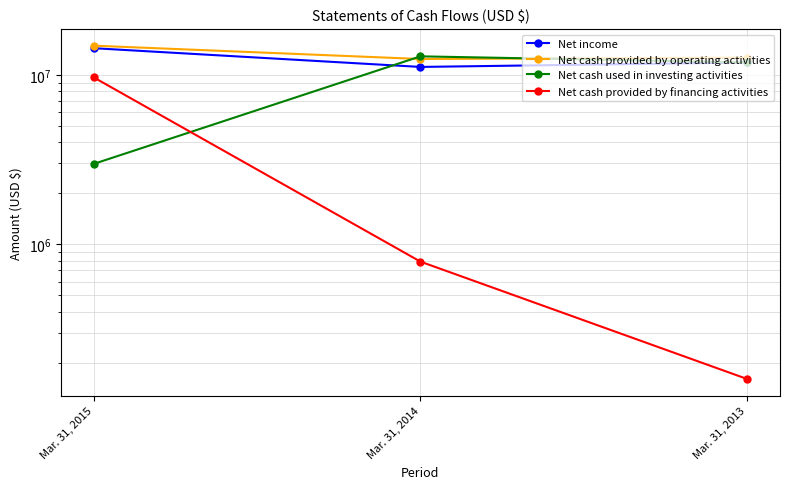

Which category has the highest value in the Net income series?

Mar. 31, 2015